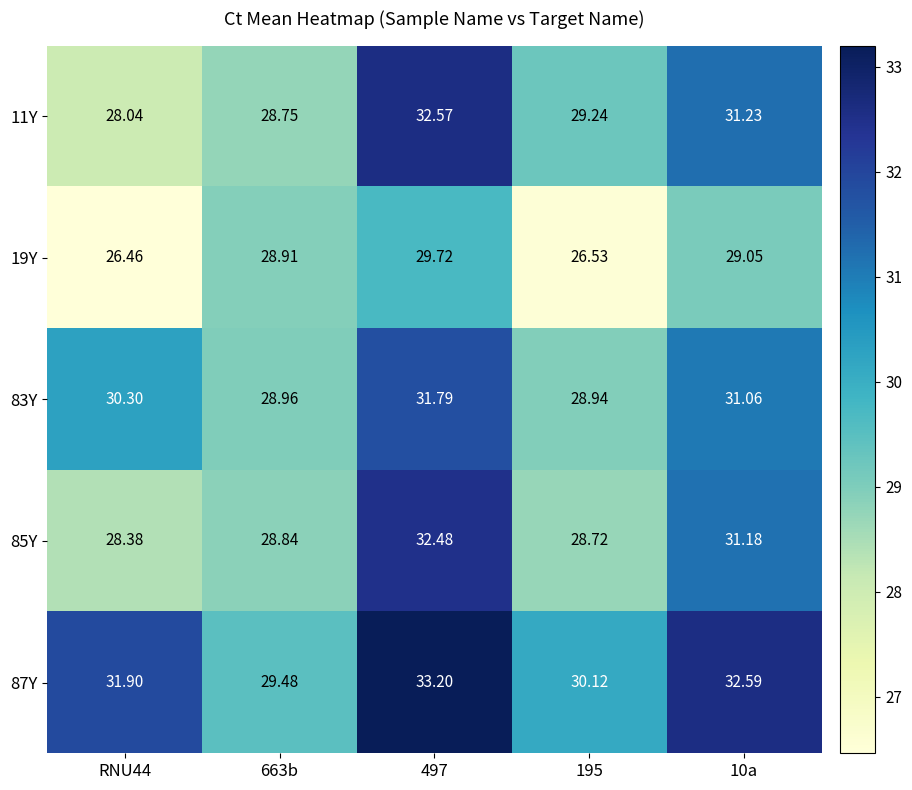

Is the value of 85Y at 663b greater than the value of 87Y at RNU44?

No